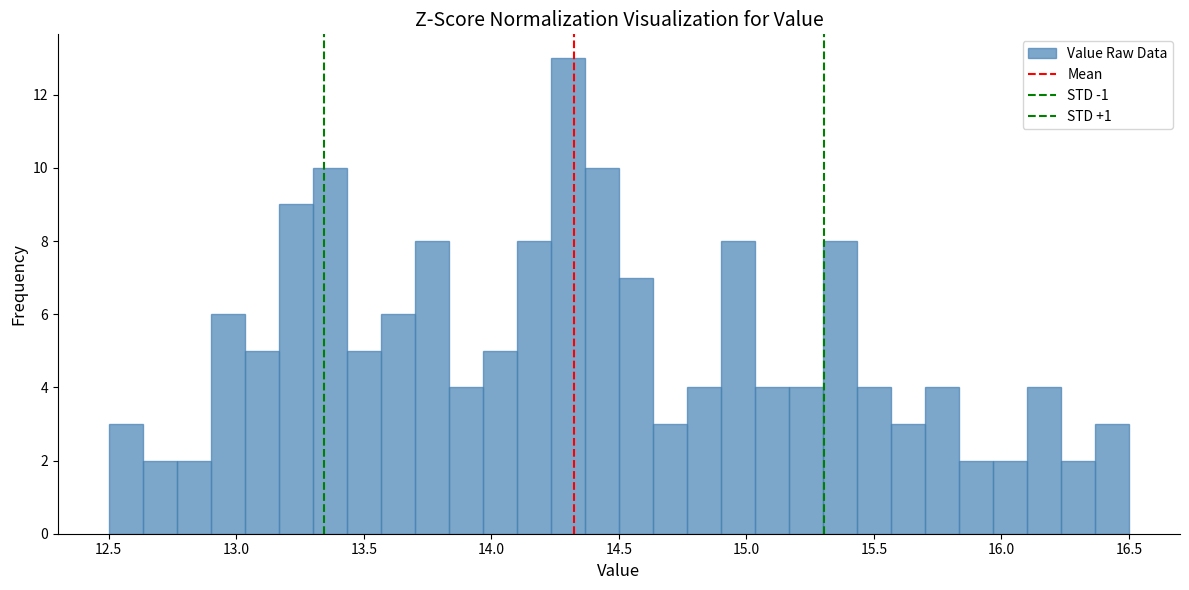

Around what value on the x-axis is the tallest bar? Give the approximate position of its centre, as read against the axis.

14.30